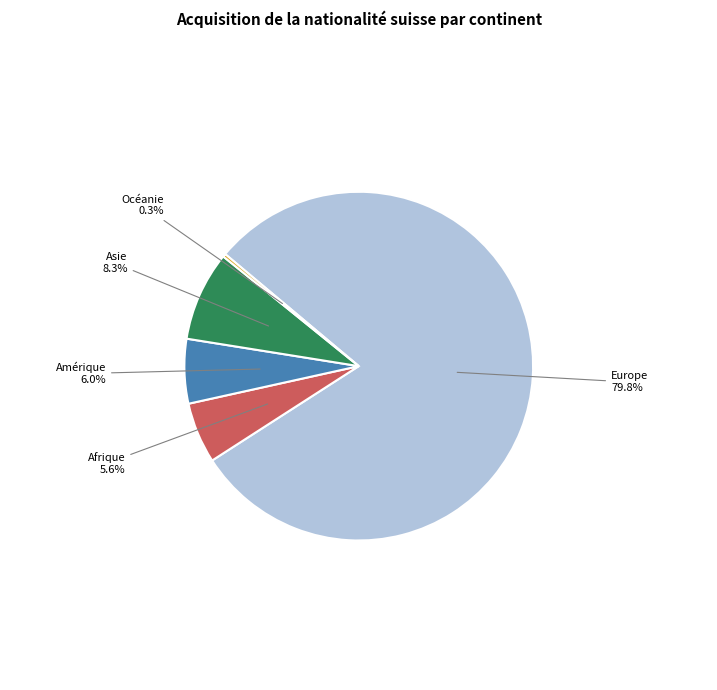

Approximately how many times larger is the value at Amérique compared to Asie?

0.7